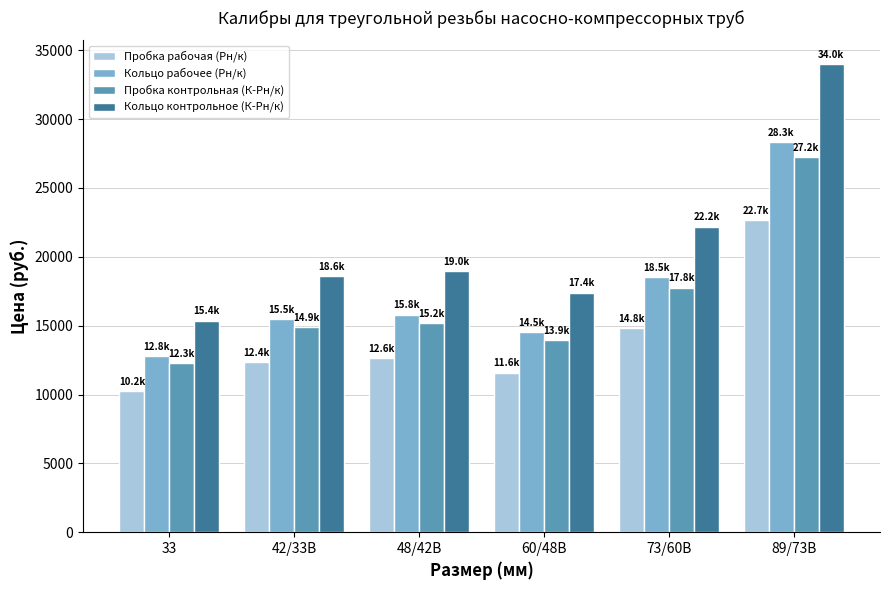

What is the average value of the Кольцо контрольное (К-Рн/к) series?

21087.1